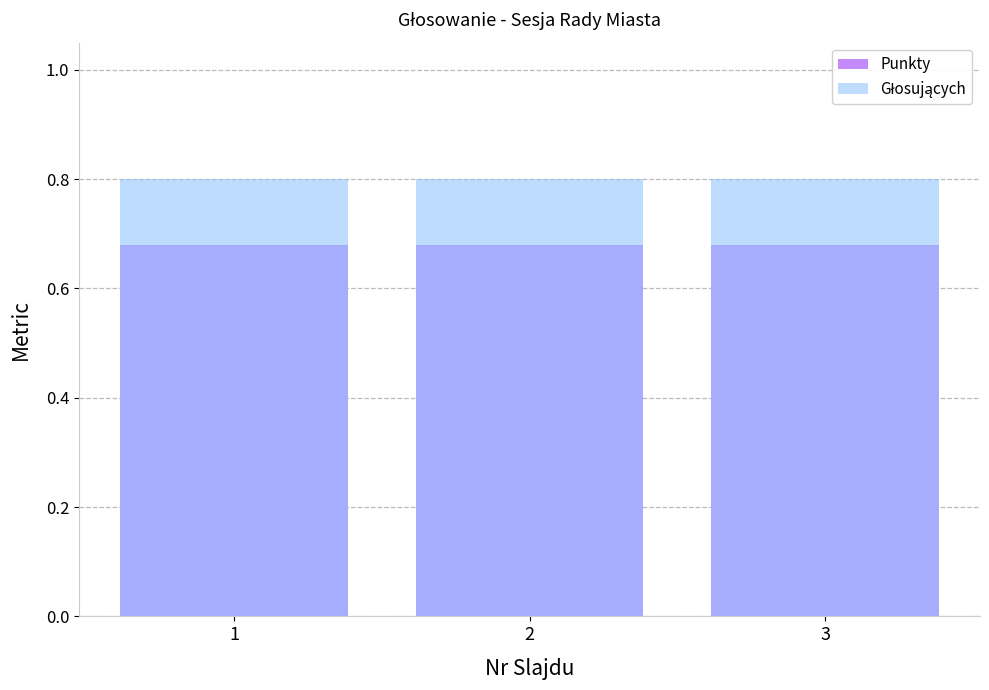

Which has a higher value, 2 or 1?

2